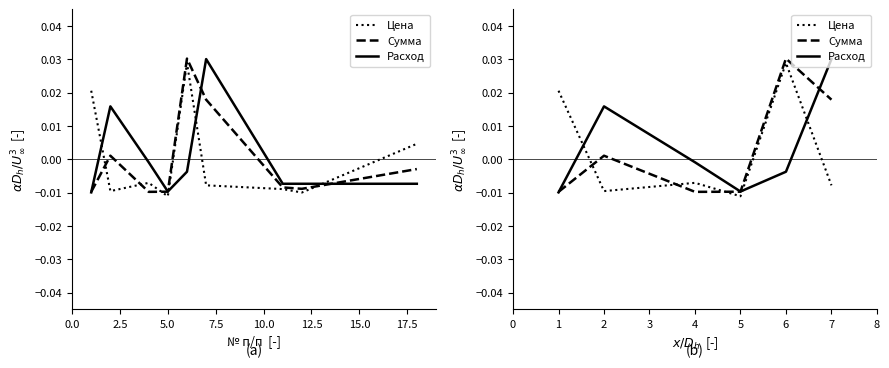

At how many categories does at least one series exceed 0?

4